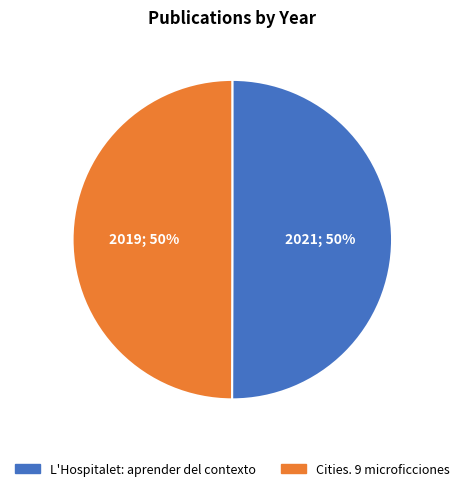

The L'Hospitalet: aprender del contexto slice represents 40% of the pie. True or false?

False